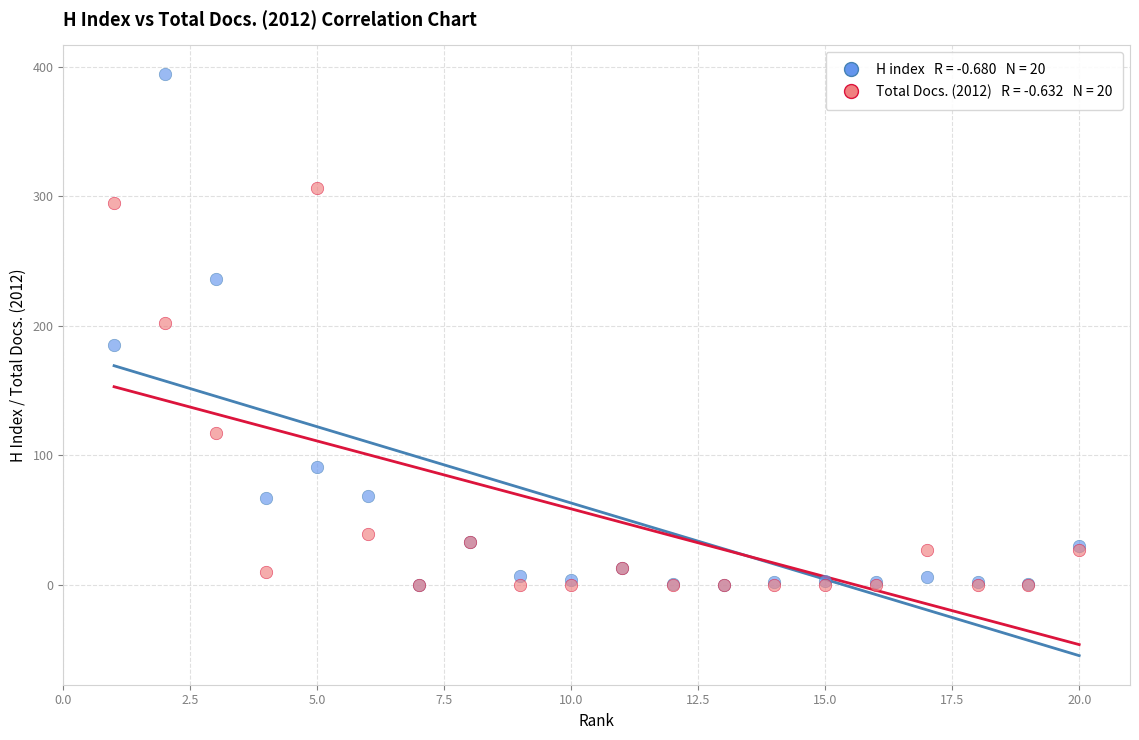

Across all series, what Y value is closest to 197?

202